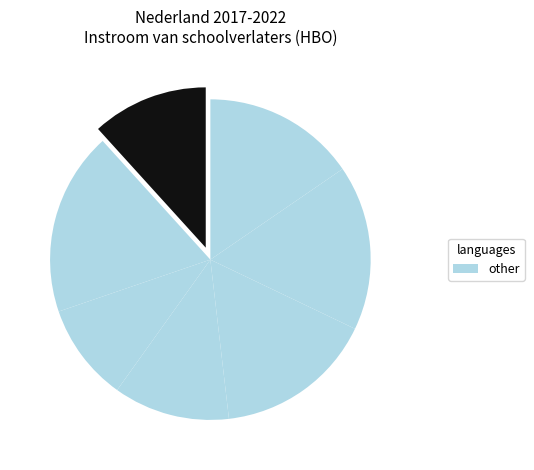

Count the number of slices in the pie.

7